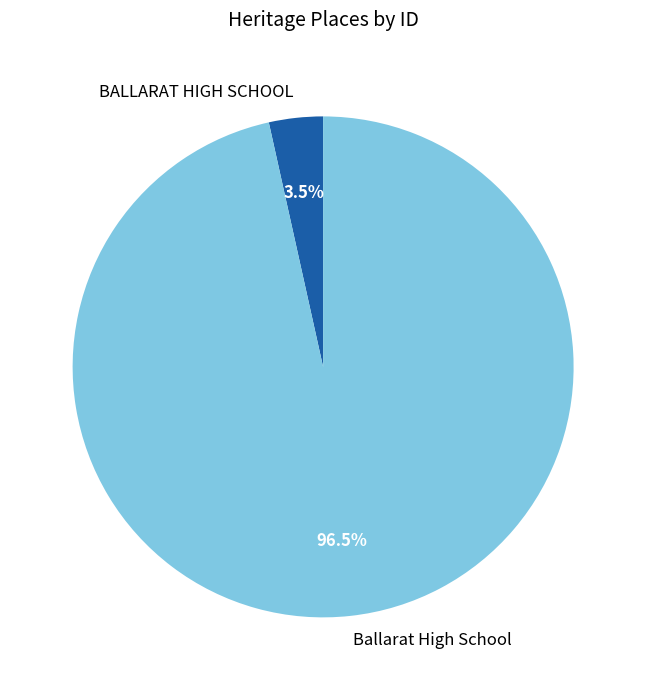

To the nearest percent, what is the difference between the largest and smallest slice percentages?

93%